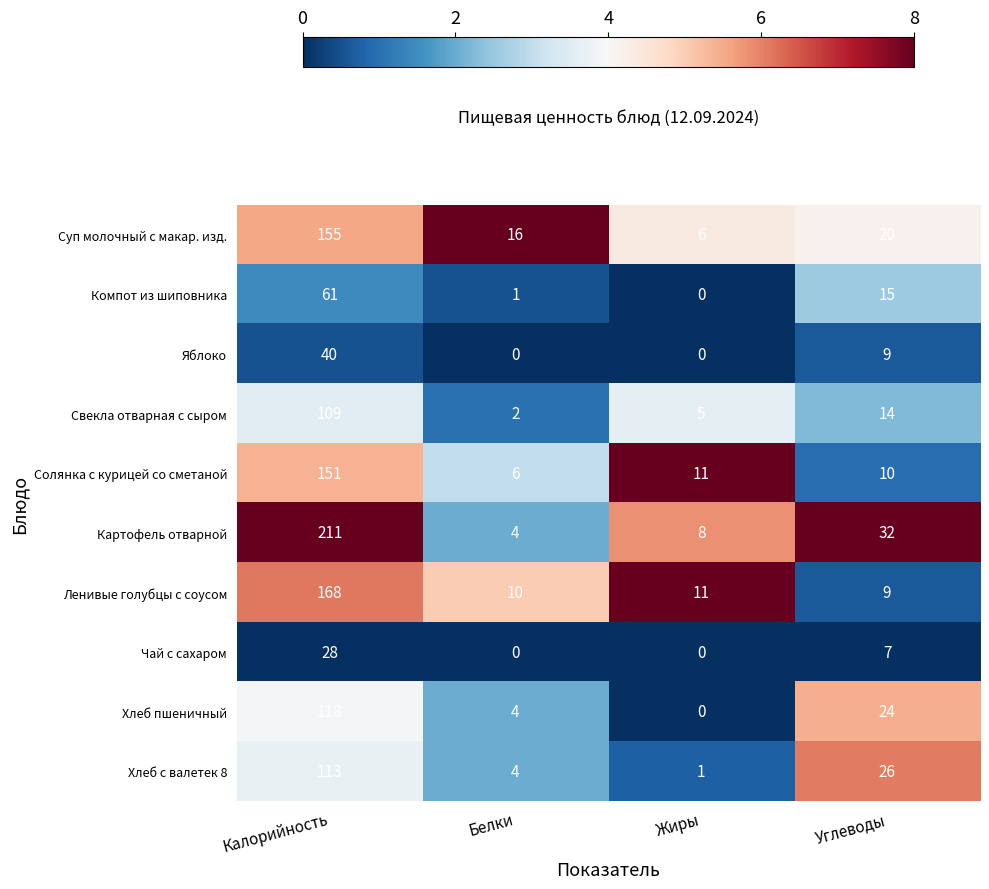

How many categories are shown in the chart?

4